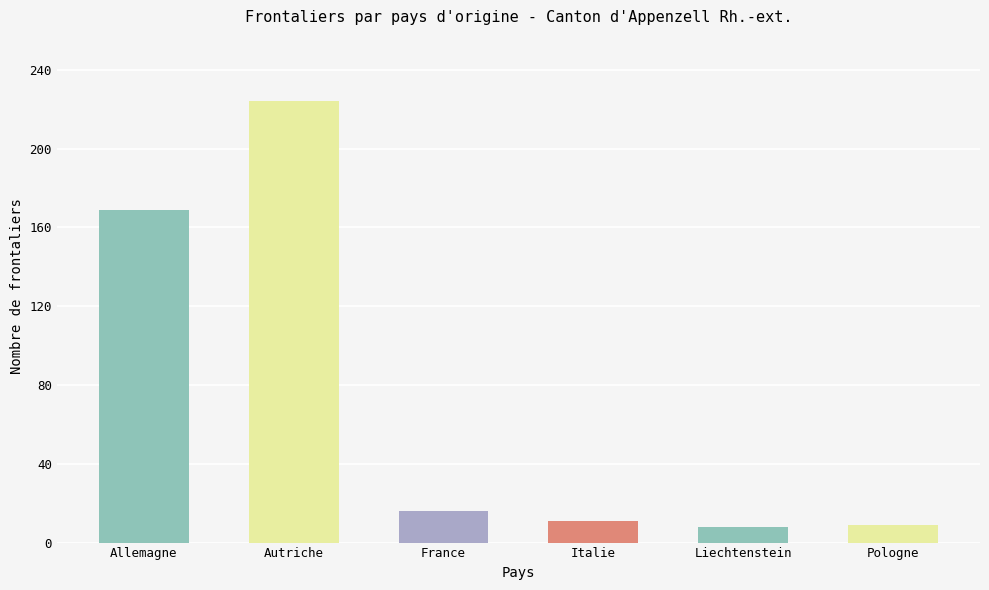

Is it true that the value at Allemagne is 112?

False